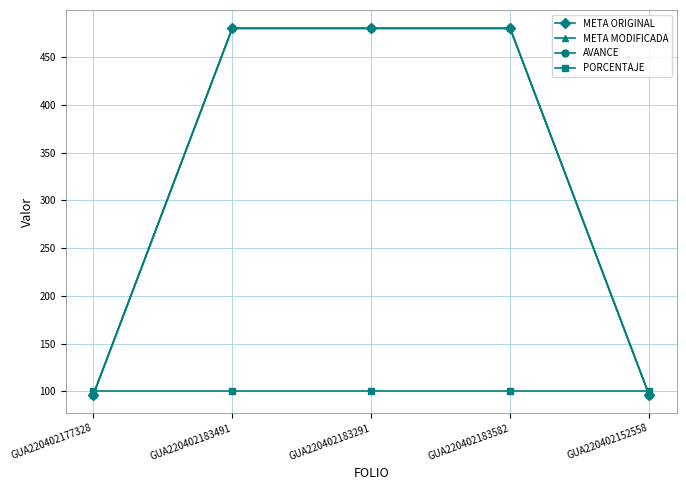

Between GUA220402183291 and GUA220402177328, which is larger?

GUA220402183291